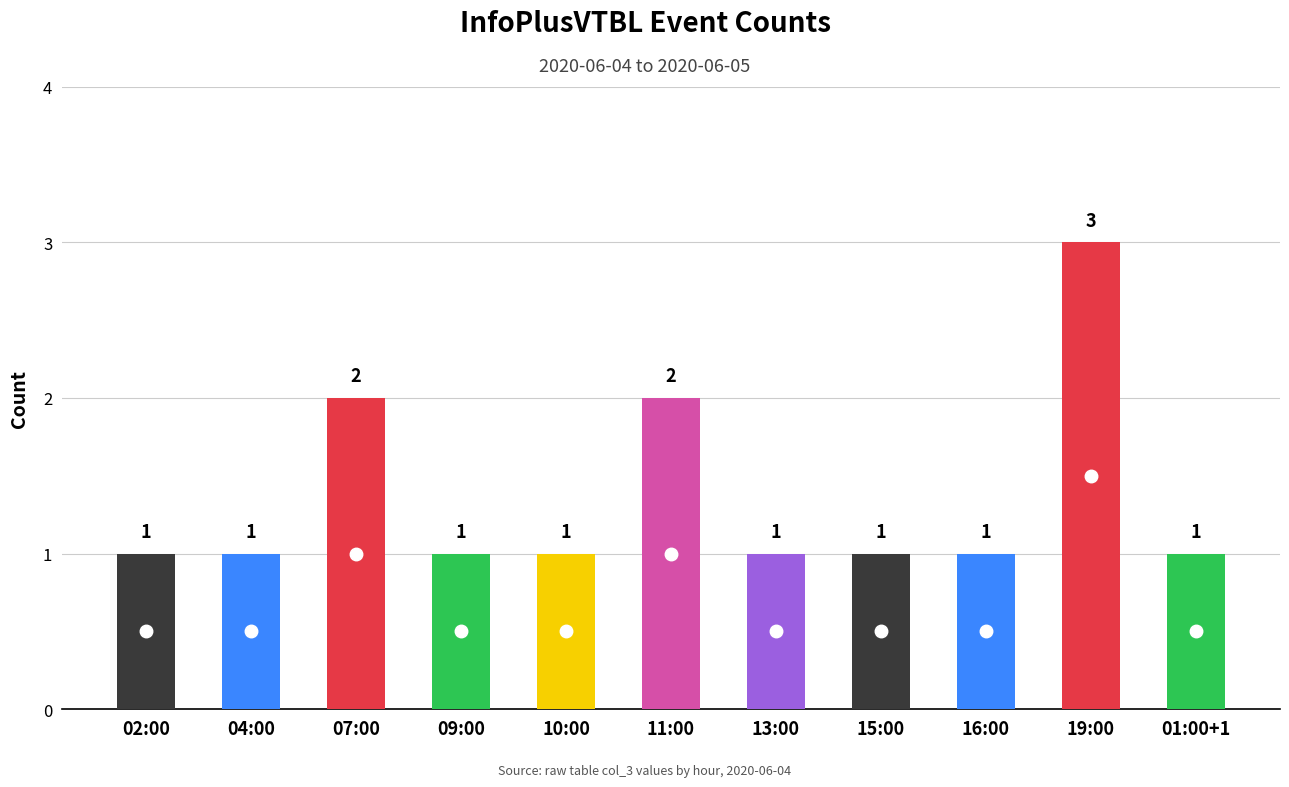

The value at 07:00 is 2. True or false?

True